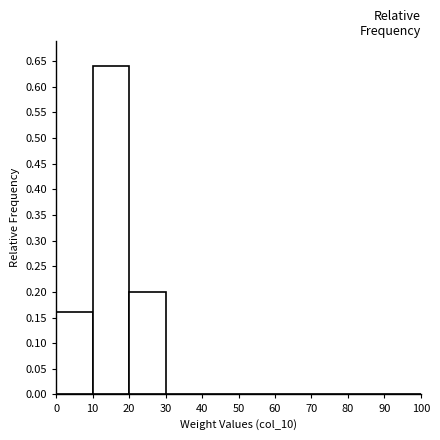

Over which range of the x-axis is the bar tallest?

10 to 20